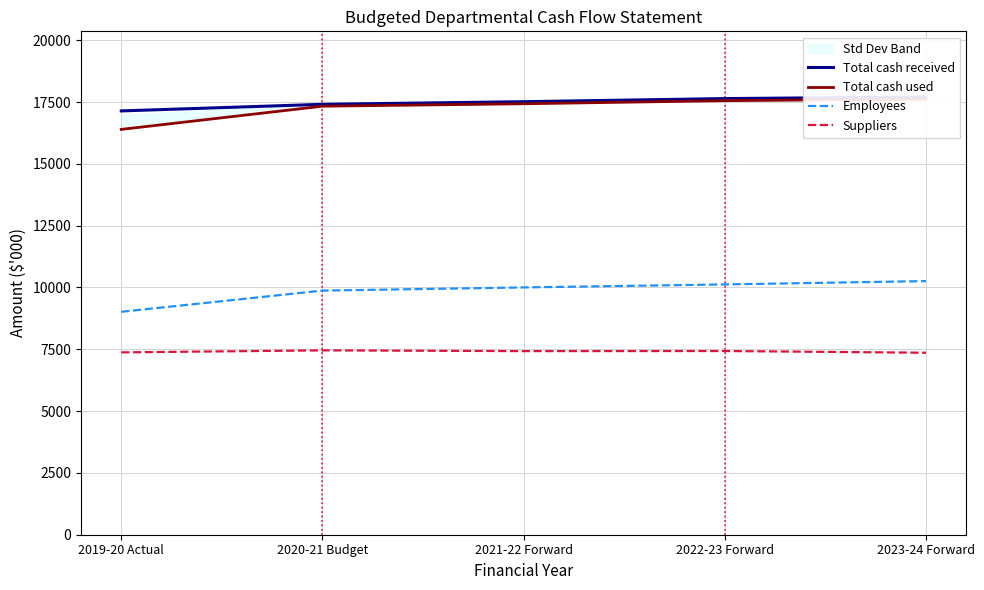

What is the sum of the Suppliers values at 2021-22 Forward and 2019-20 Actual?

14801